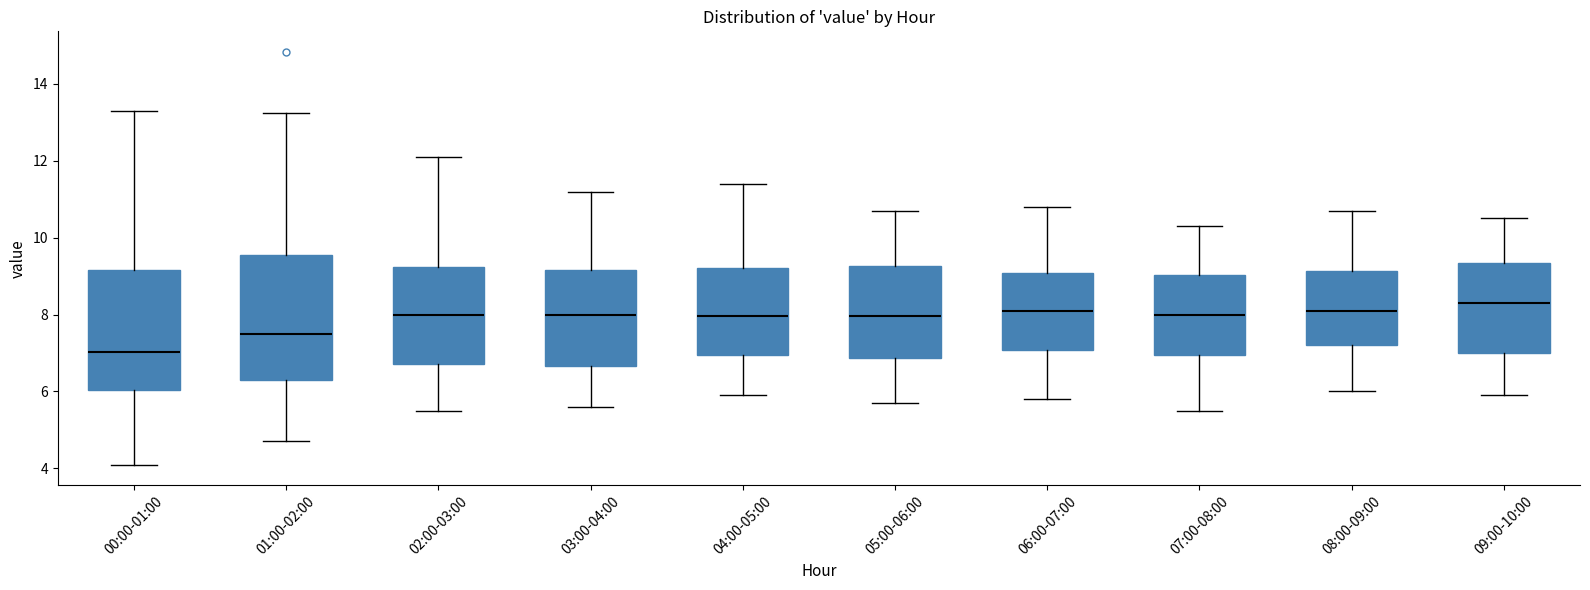

Reading left to right, transcribe this box plot: for each box, give where its median line is, the range the box spans, and where its two whiskers end, as read against the y-axis. The values are not printed on the chart, so give them approximately, as read against the axis.

00:00-01:00: median 7.0, box 6.0 to 9.2, whiskers 4.2 to 13.4
01:00-02:00: median 7.6, box 6.2 to 9.6, whiskers 4.8 to 13.2
02:00-03:00: median 8.0, box 6.8 to 9.2, whiskers 5.6 to 12.2
03:00-04:00: median 8.0, box 6.6 to 9.2, whiskers 5.6 to 11.2
04:00-05:00: median 8.0, box 7.0 to 9.2, whiskers 6.0 to 11.4
05:00-06:00: median 8.0, box 6.8 to 9.2, whiskers 5.8 to 10.8
06:00-07:00: median 8.2, box 7.0 to 9.0, whiskers 5.8 to 10.8
07:00-08:00: median 8.0, box 7.0 to 9.0, whiskers 5.6 to 10.4
08:00-09:00: median 8.2, box 7.2 to 9.2, whiskers 6.0 to 10.8
09:00-10:00: median 8.4, box 7.0 to 9.4, whiskers 6.0 to 10.6